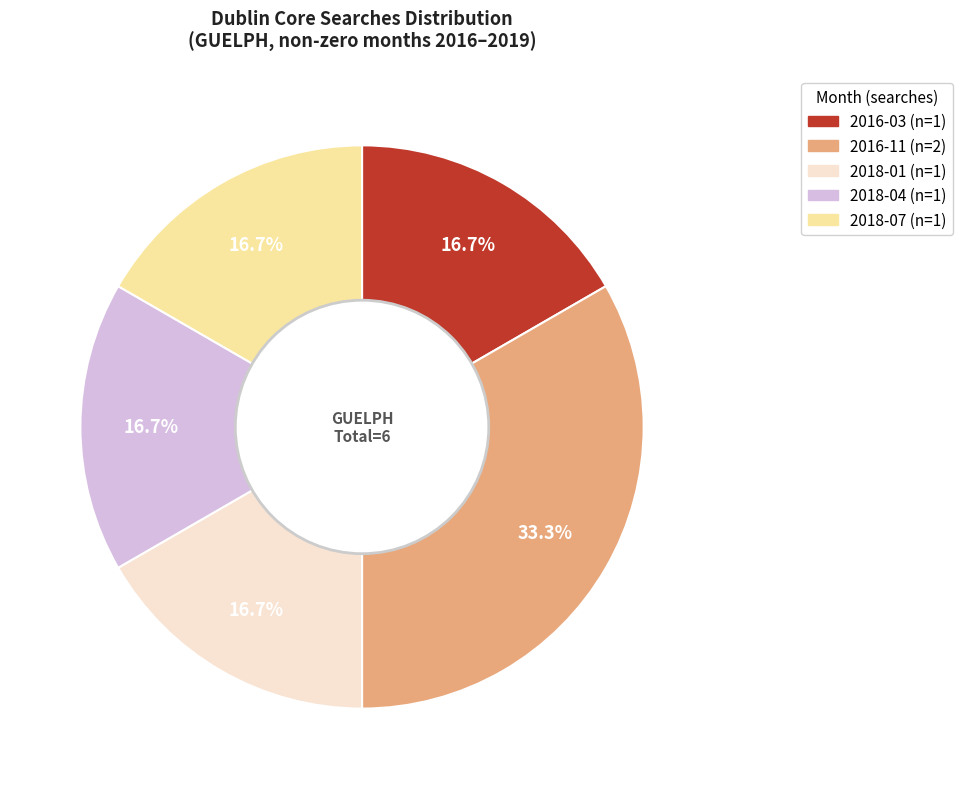

Is there any slice that represents more than half of the pie?

No